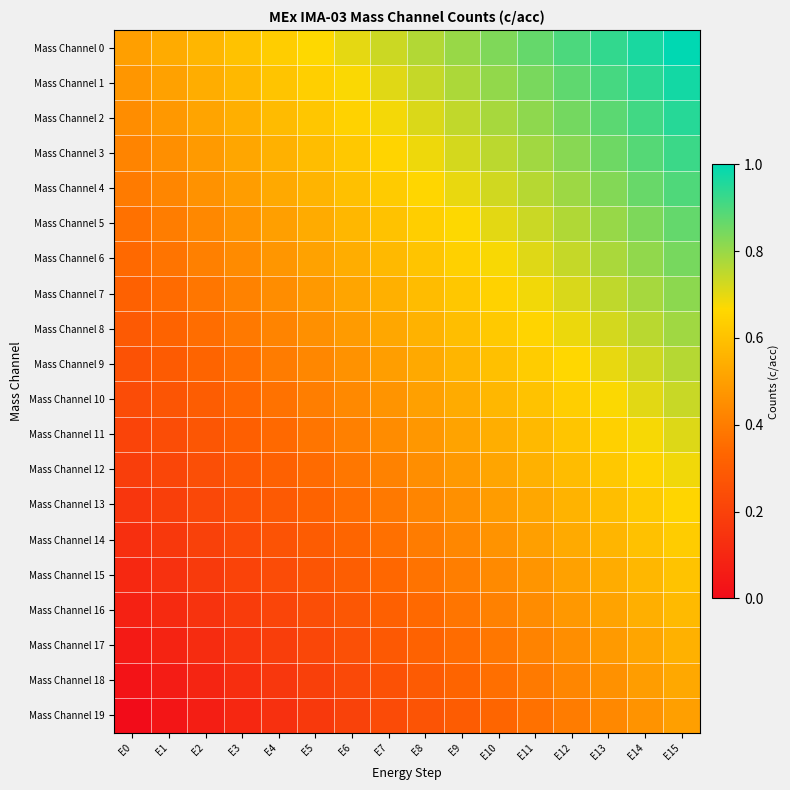

Which series has the largest range (max minus min)?

Mass Channel 0